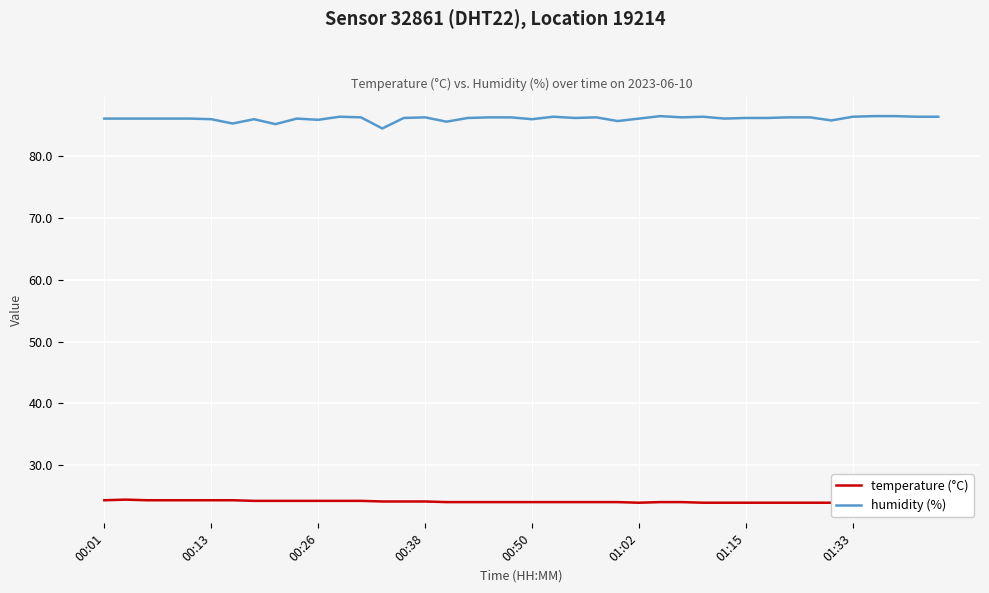

True or false: humidity (%) has a value of 133.3 at 01:02.

False